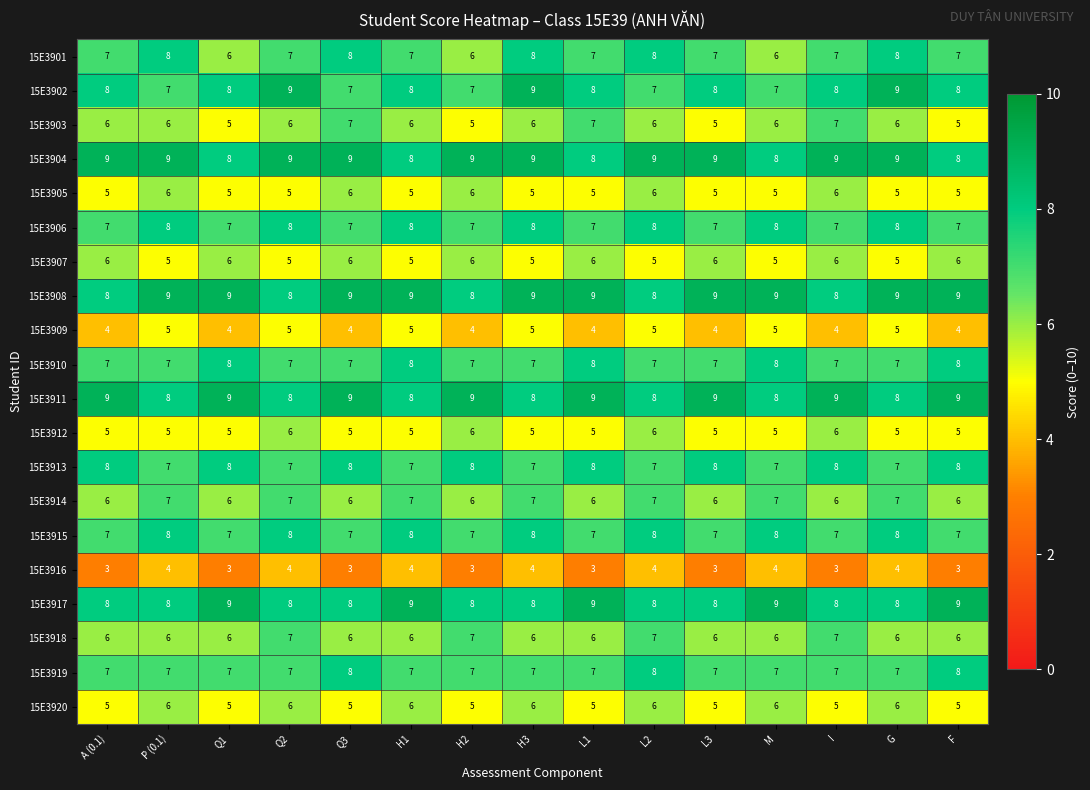

What is the sum of all 15E3903 values?

89